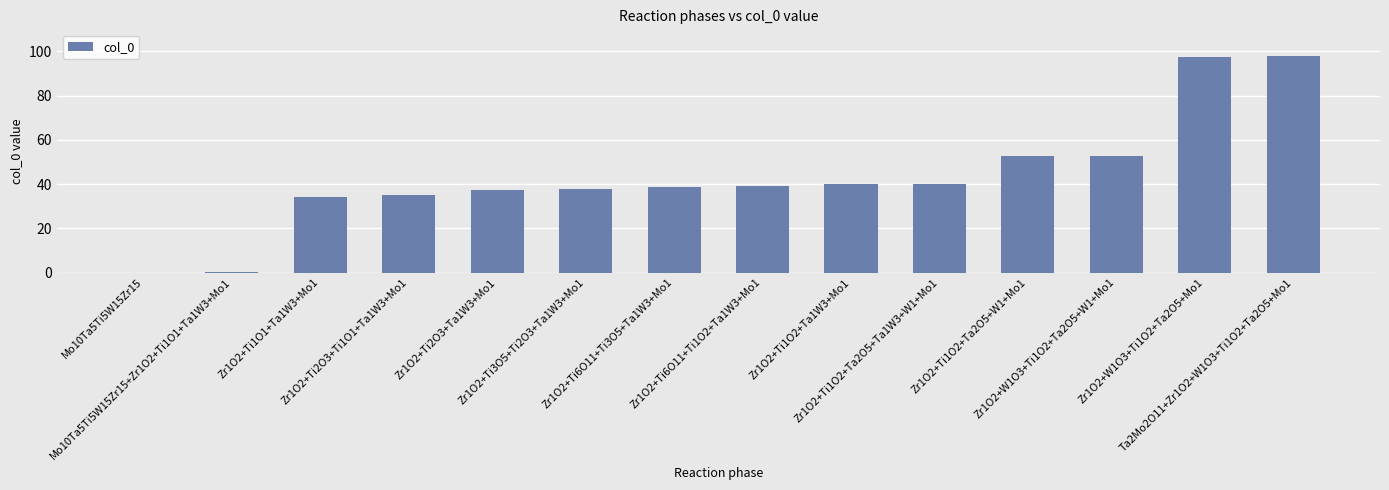

What is the sum of all values?

603.5